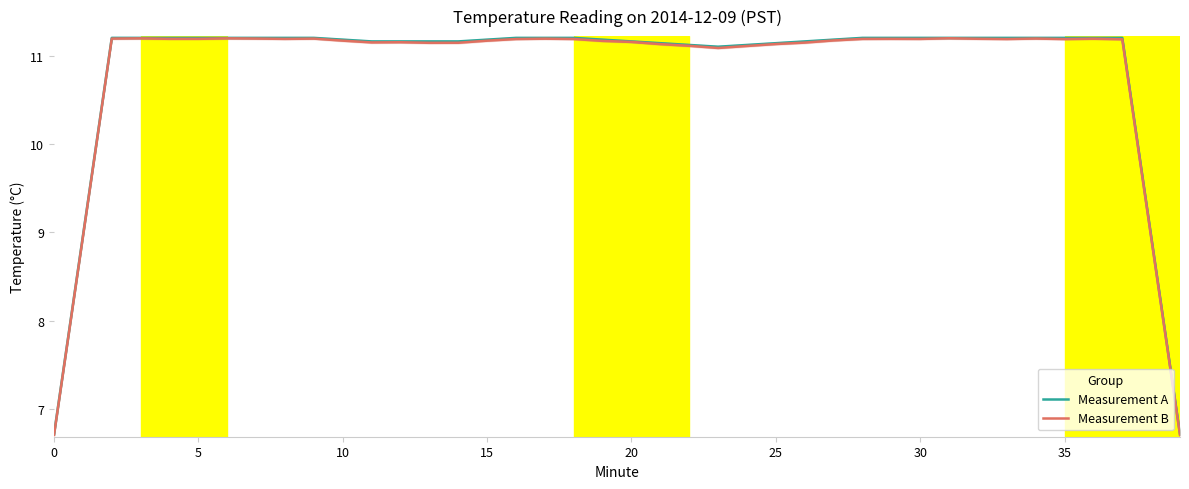

True or false: Measurement A has a value of 11.1 at 24.

True